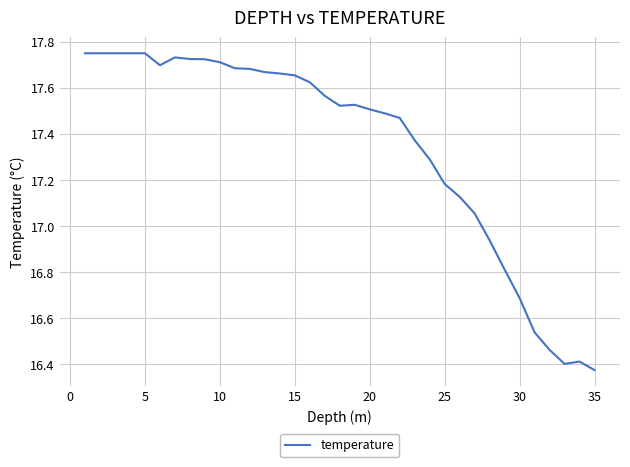

What is the difference between the maximum and minimum values?

1.4